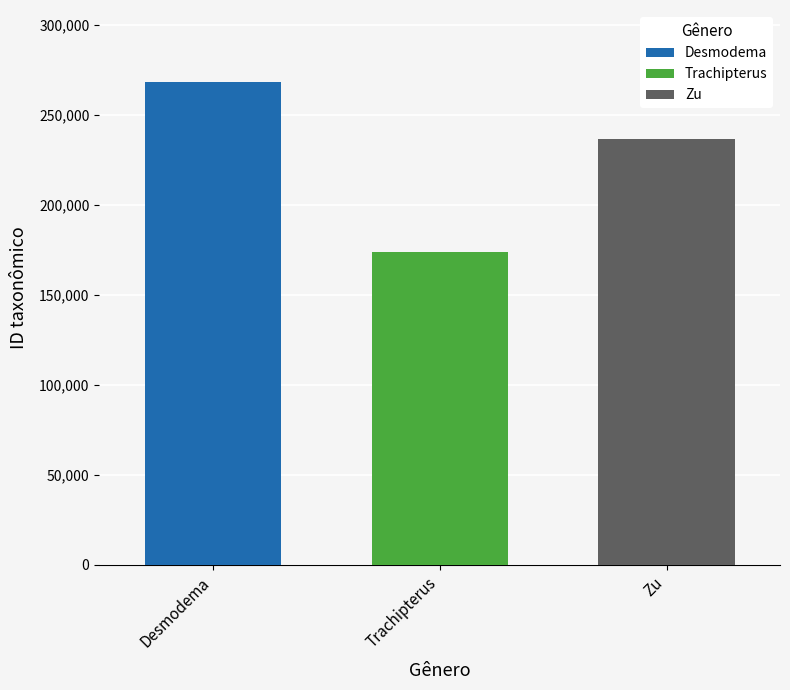

Is it true that Zu equals 406441 at Trachipterus?

False